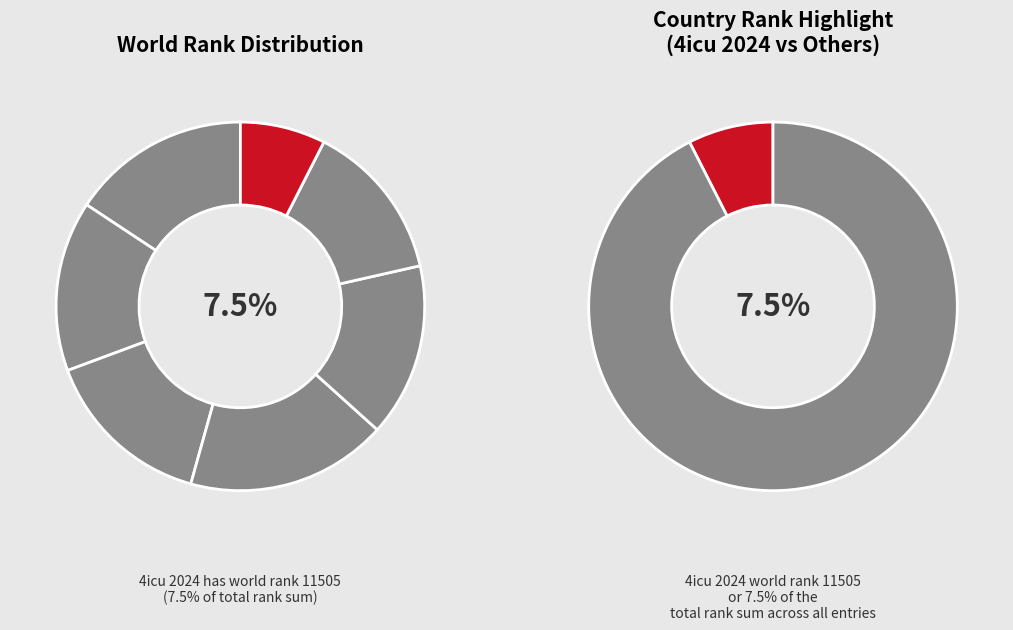

Count the number of slices in the pie.

7